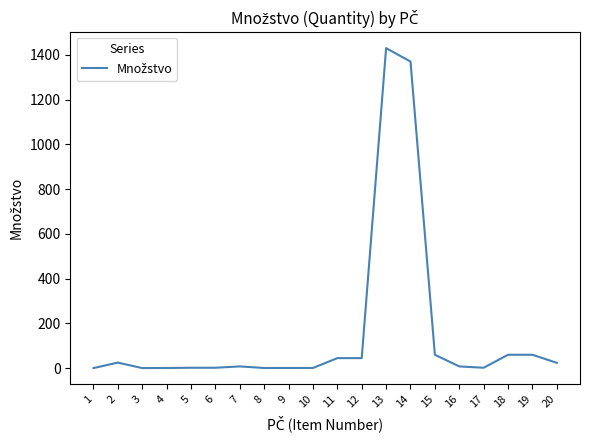

The value at 15 is 60.0. True or false?

True